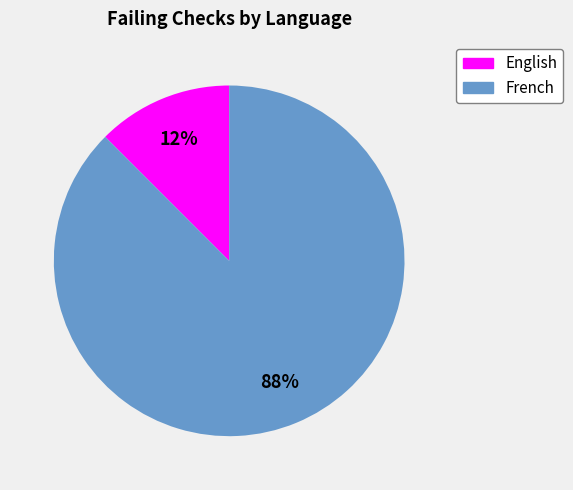

How many slices are in this pie chart?

2